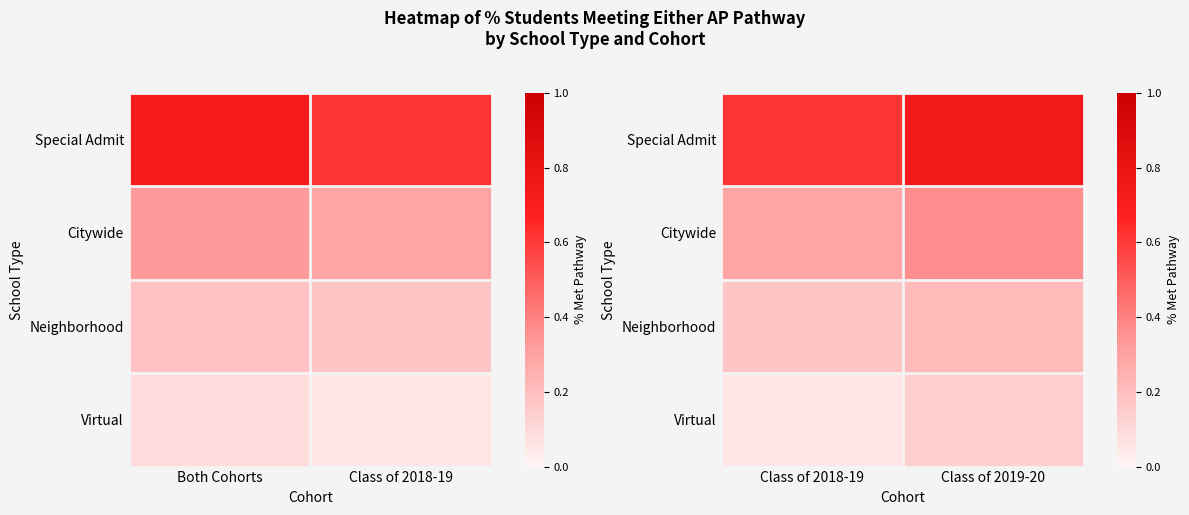

What is the maximum value shown in the chart?

0.8